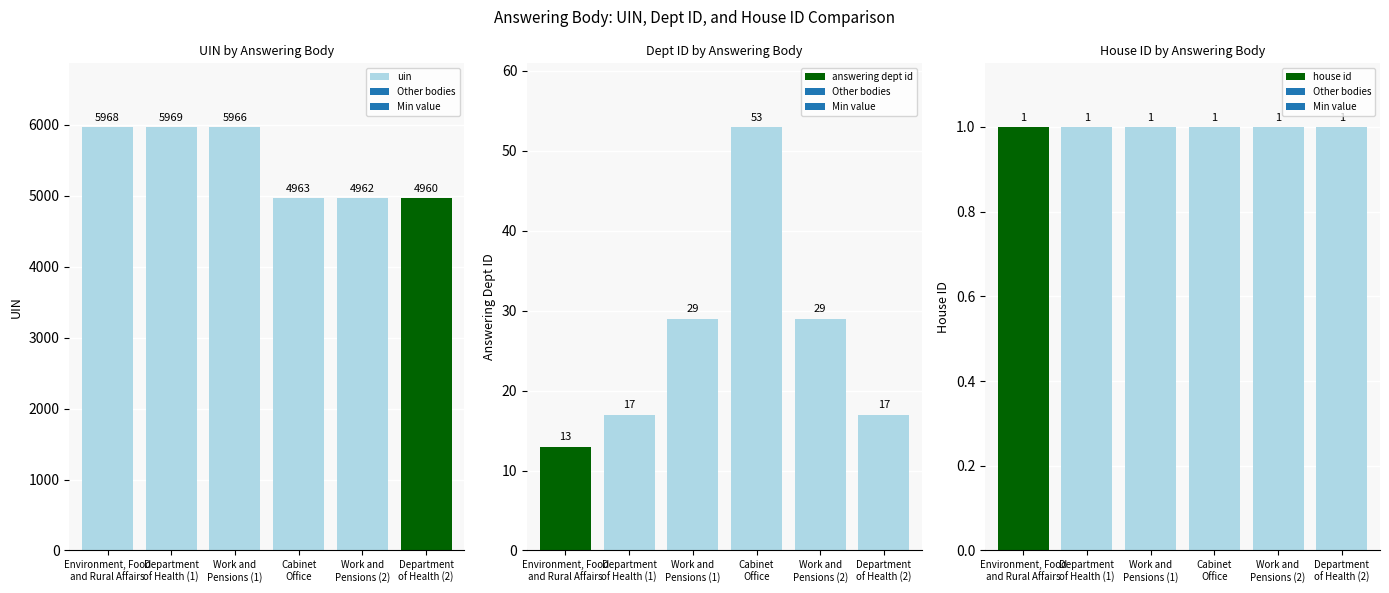

What is the lowest value of the house id series?

1